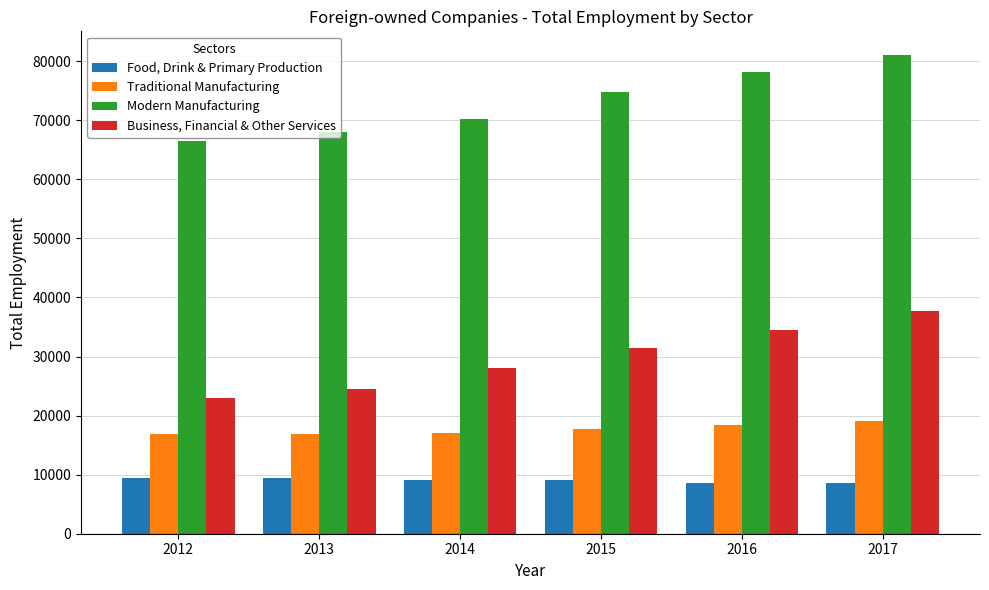

What is the difference between the Modern Manufacturing values at 2015 and 2014?

4465